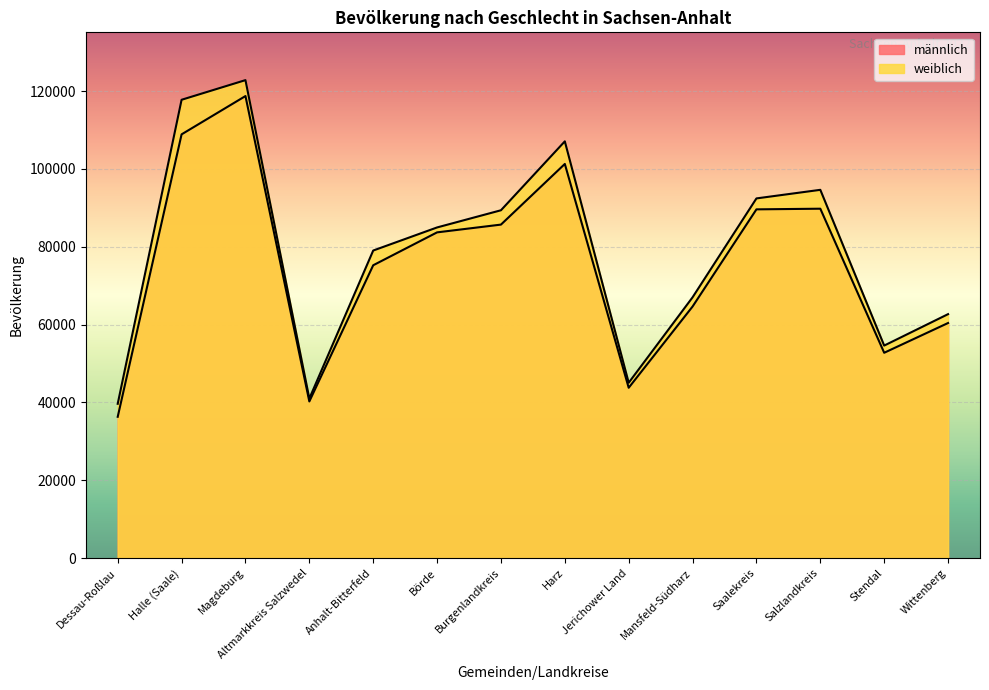

What is the difference between the maximum and minimum values in the männlich series?

82424